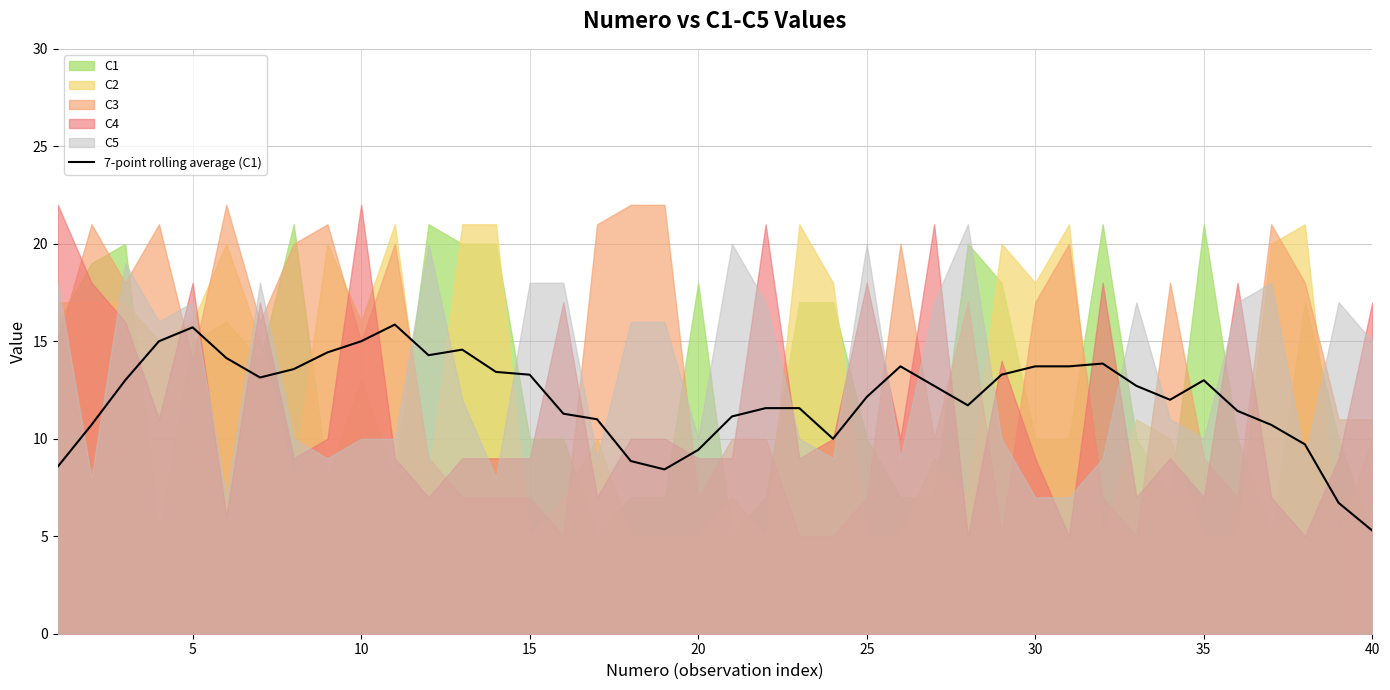

What is the average value?

12.1